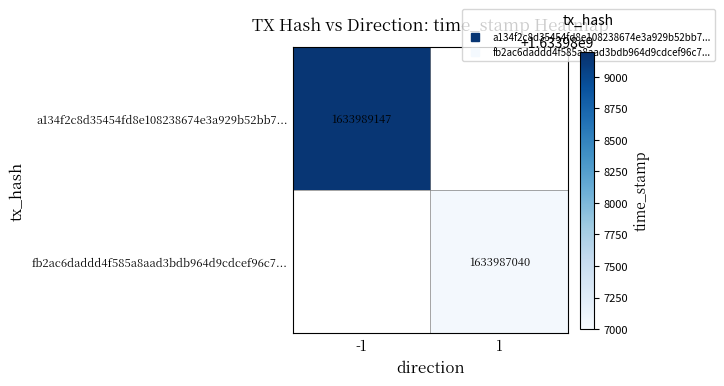

How many distinct data groups are displayed?

2